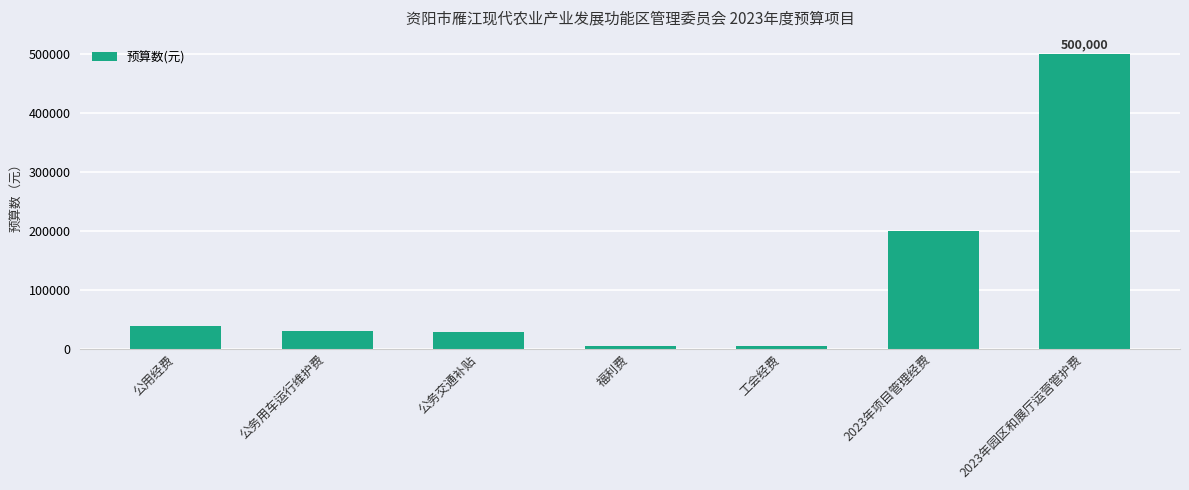

What is the label of the 4th bar from the right?

福利费